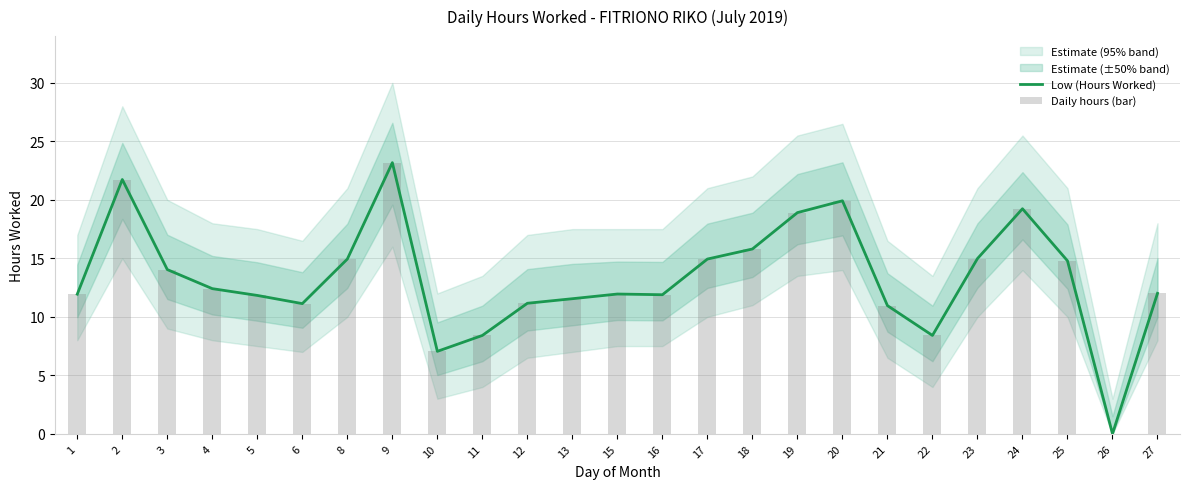

What is the sum of all Daily hours (bar) values?

333.2